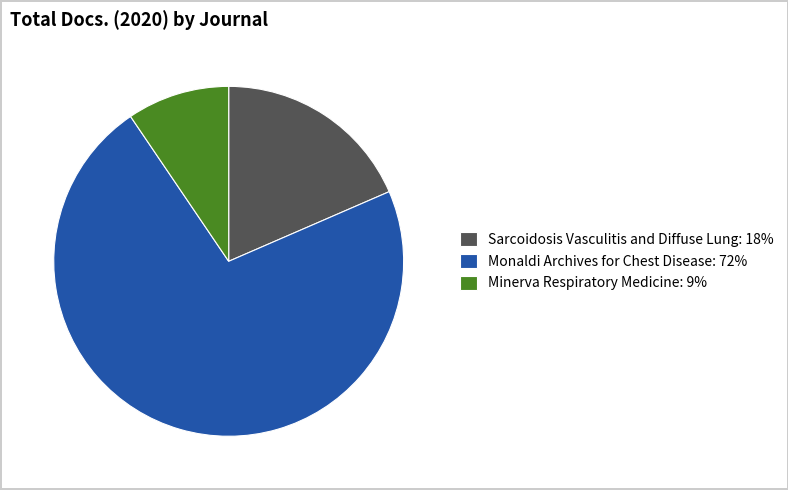

Is there a majority slice in this chart?

Yes